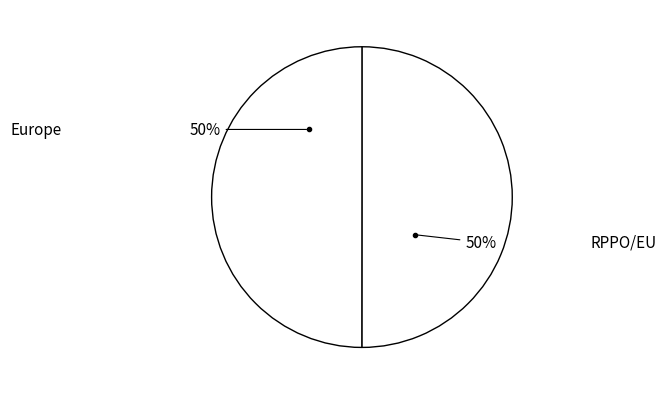

What percentage is the Europe slice, to the nearest percent?

50%